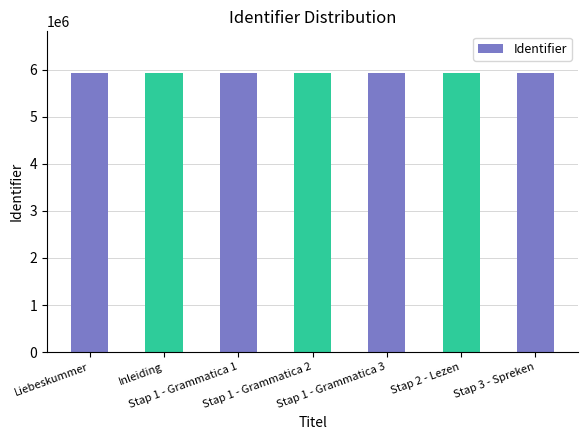

What is the minimum value shown in the chart?

5924231